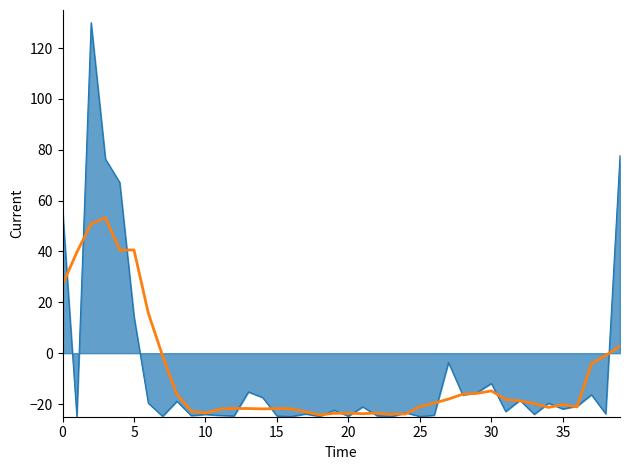

Count the number of data series in this chart.

2